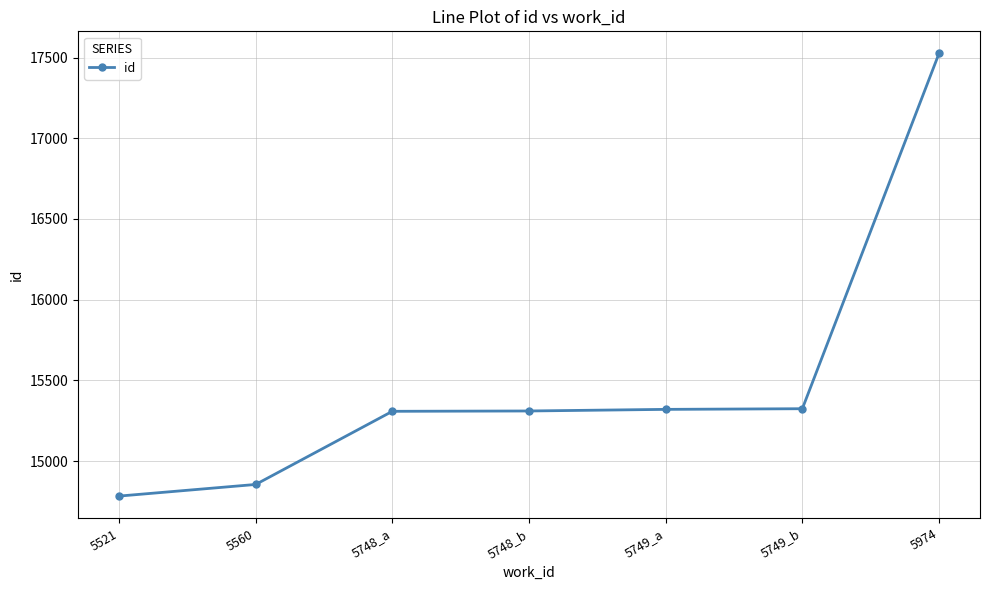

What value does the data have at 5749_a, to the nearest 10?

15320